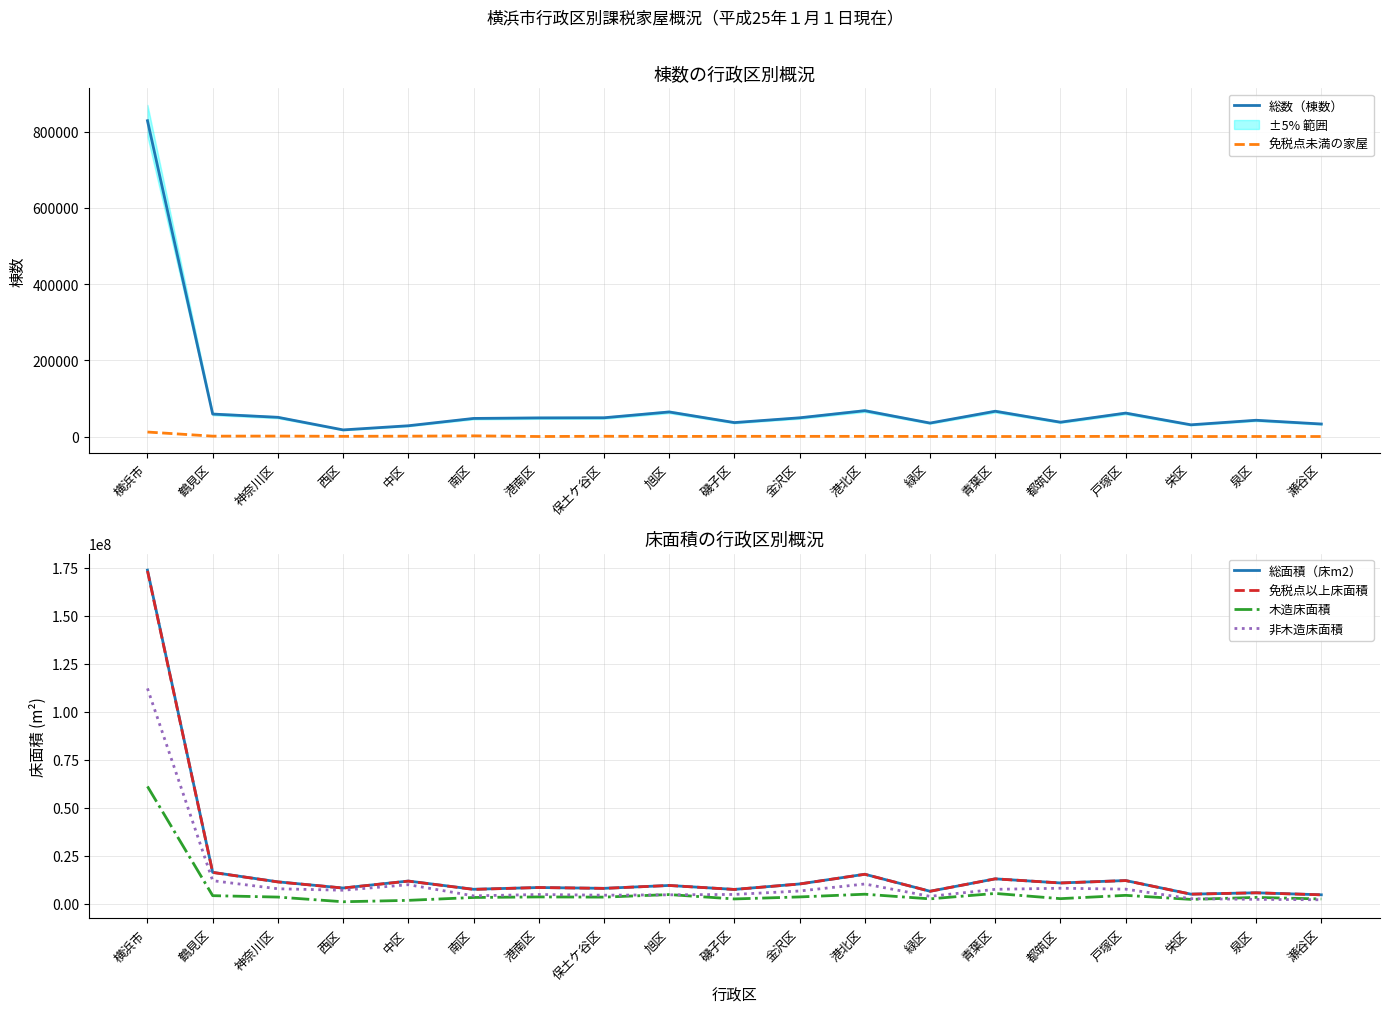

True or false: 免税点未満の家屋 has a value of 369 at 旭区.

True